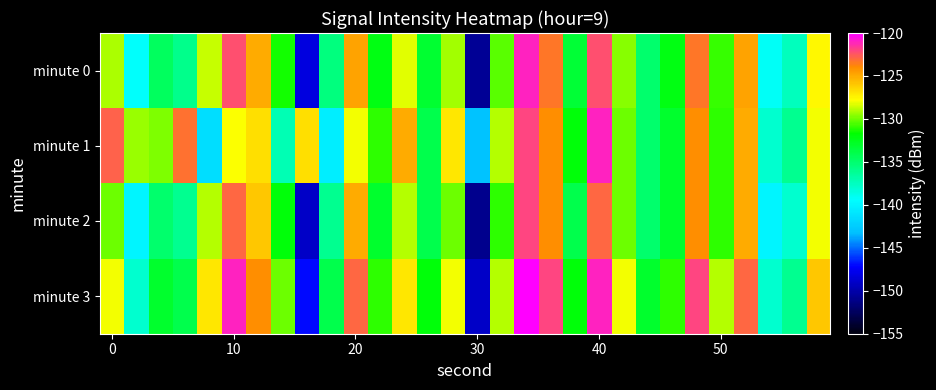

How many data points does each series have?

30